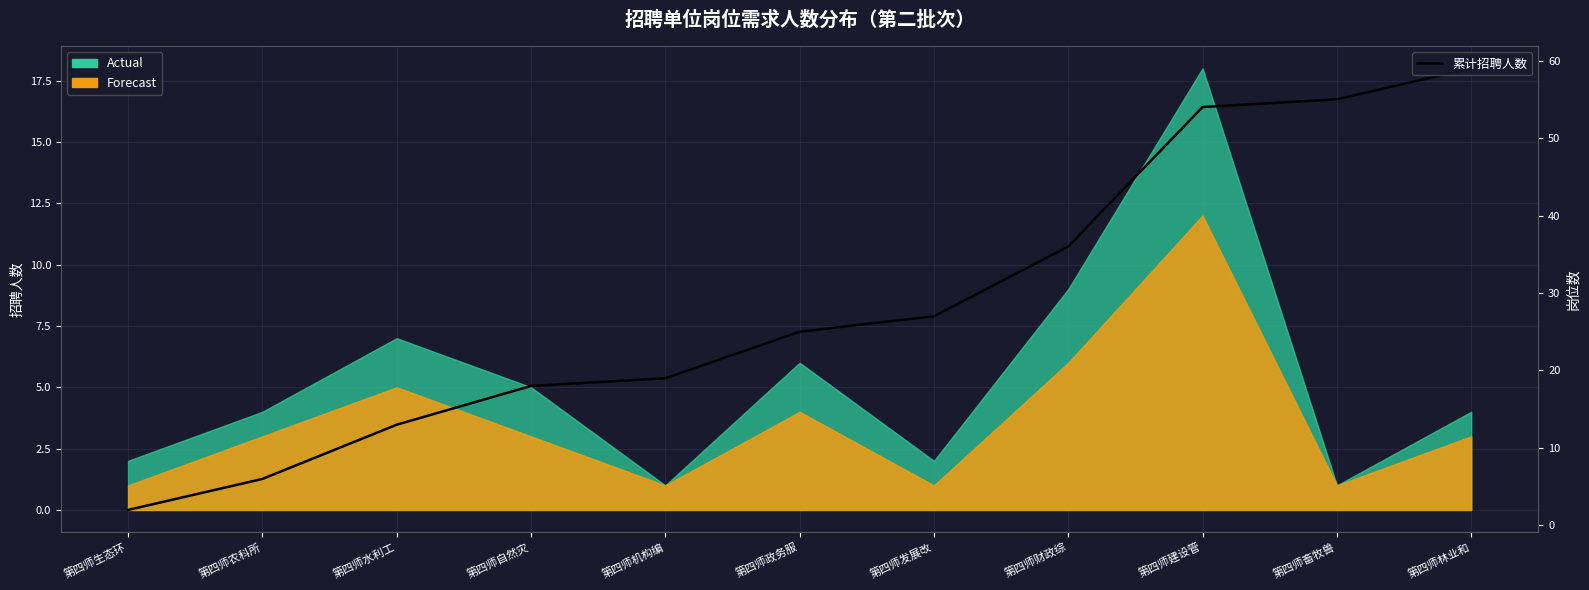

What is the difference between the second highest and minimum values?

53